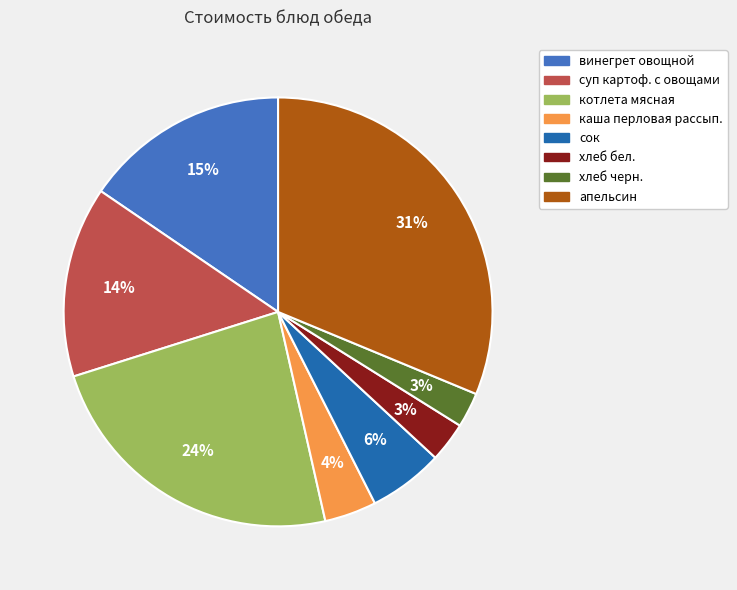

Which has a higher value, винегрет овощной or хлеб черн.?

винегрет овощной